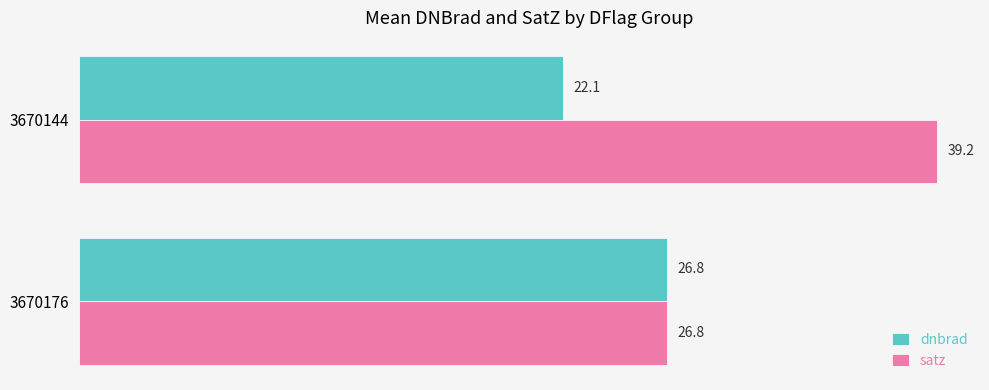

What is the highest value of the dnbrad series?

26.8